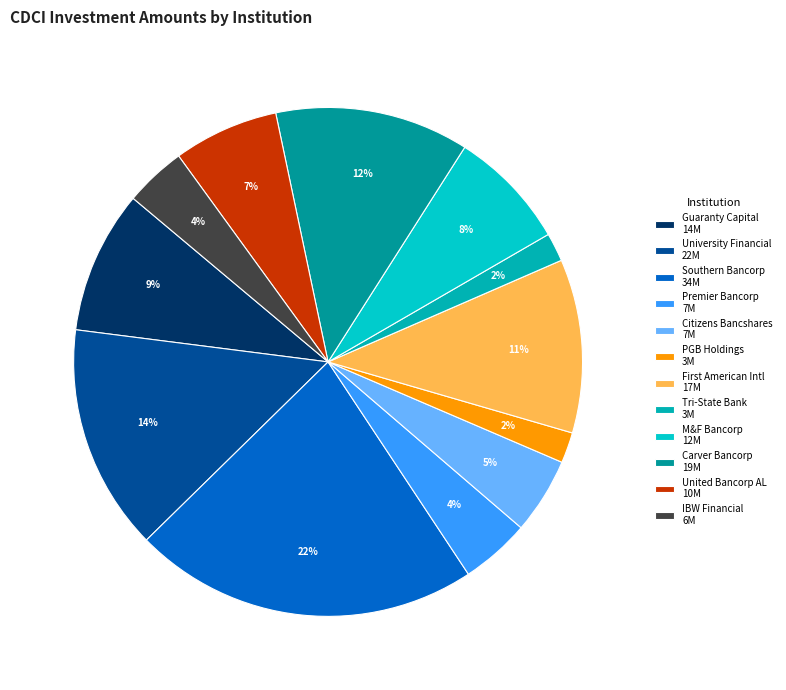

How many segments does this pie chart have?

12